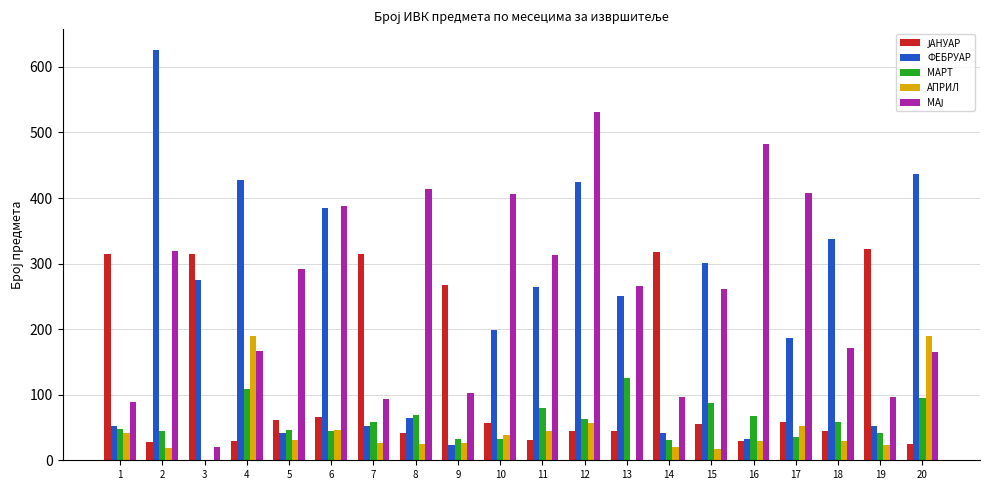

What is the total value across all series at 8?

615